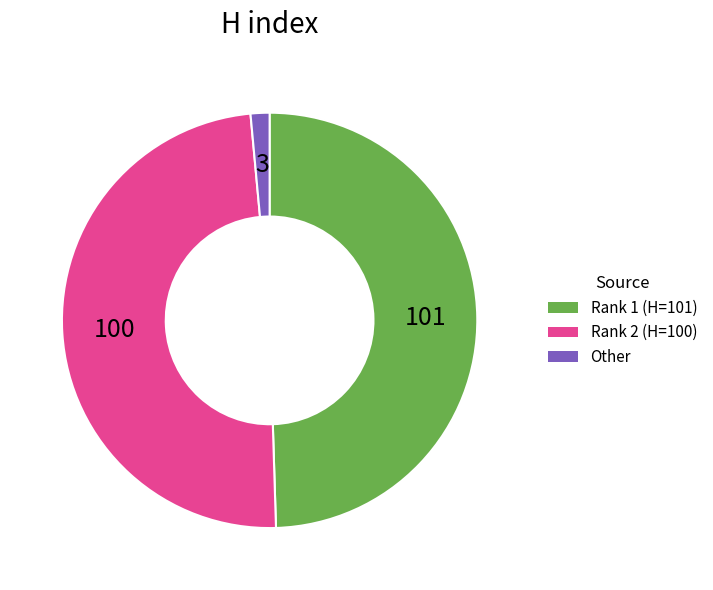

Does any single category account for the majority?

No